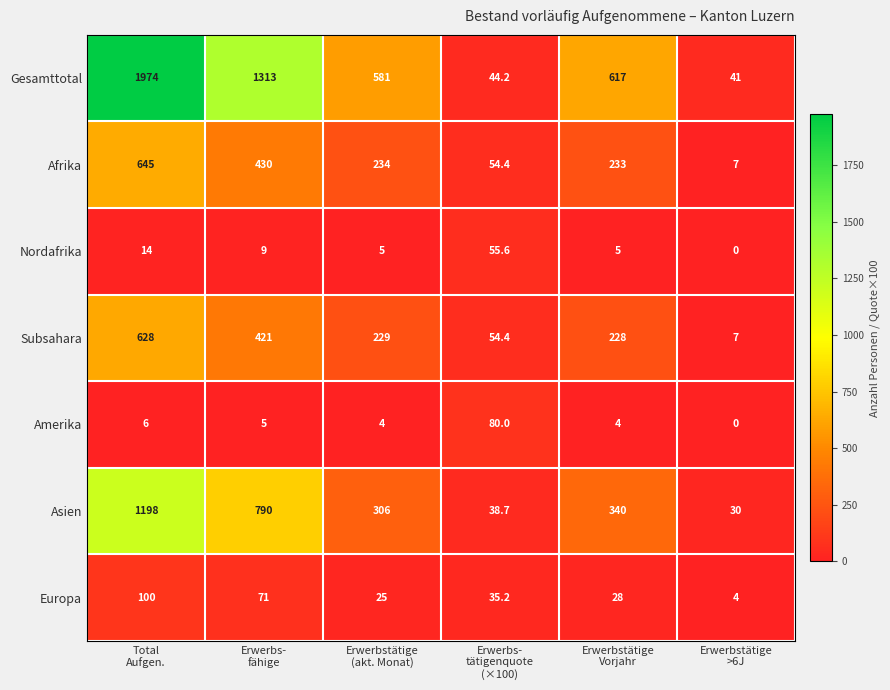

Which series has the largest range (max minus min)?

Gesamttotal